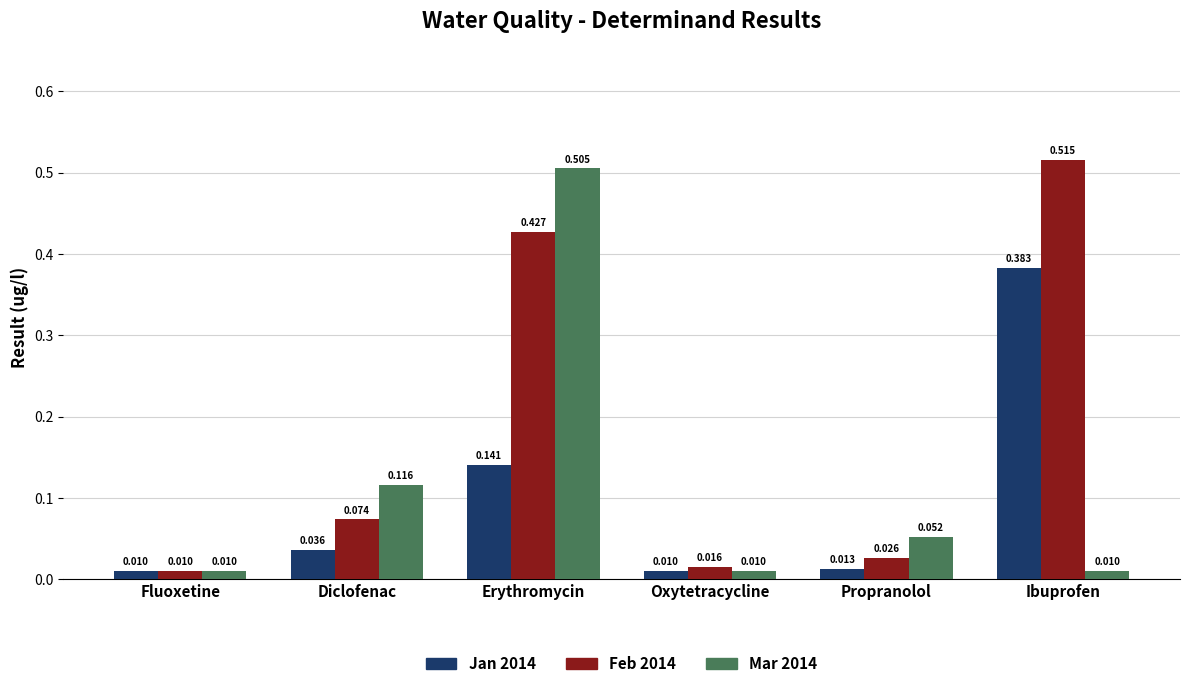

Is the value of Feb 2014 at Oxytetracycline greater than the value of Jan 2014 at Ibuprofen?

No